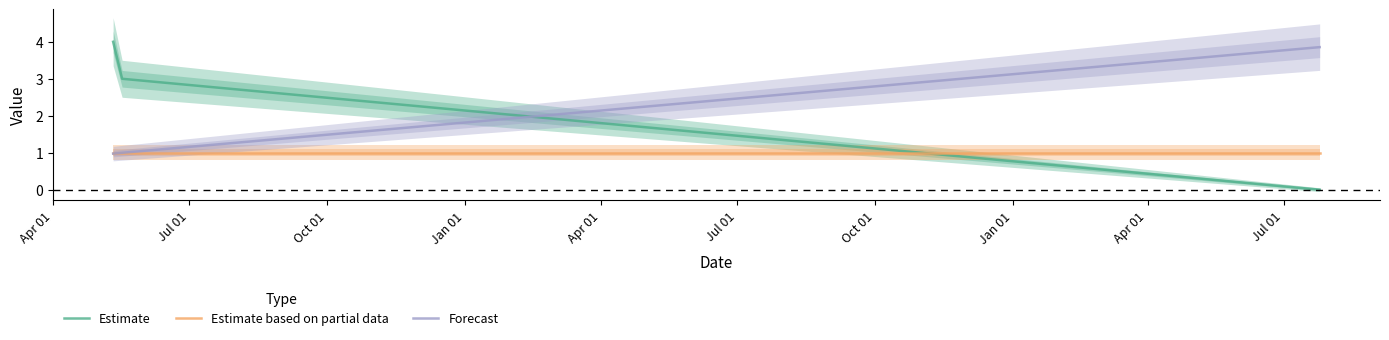

What are all the series names shown in the legend?

Estimate, Estimate based on partial data, Forecast